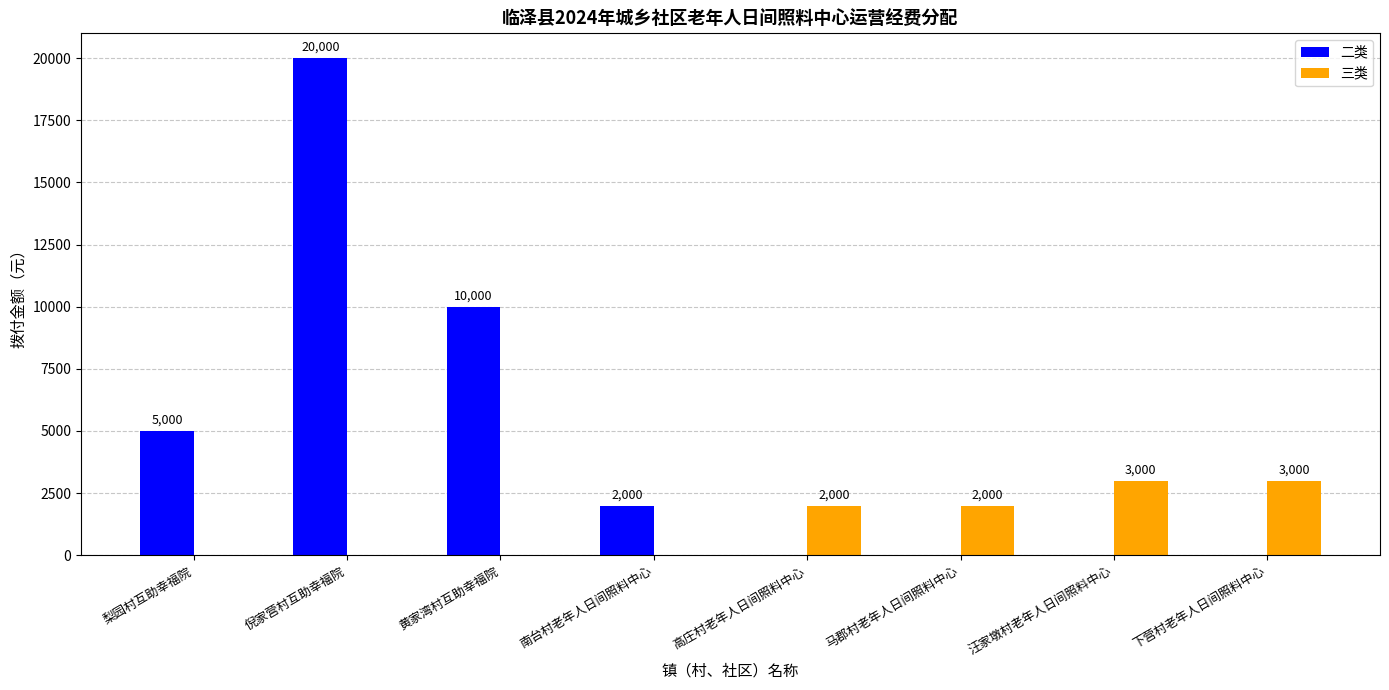

Count the 二类 values in the range 0 to 10000.

7